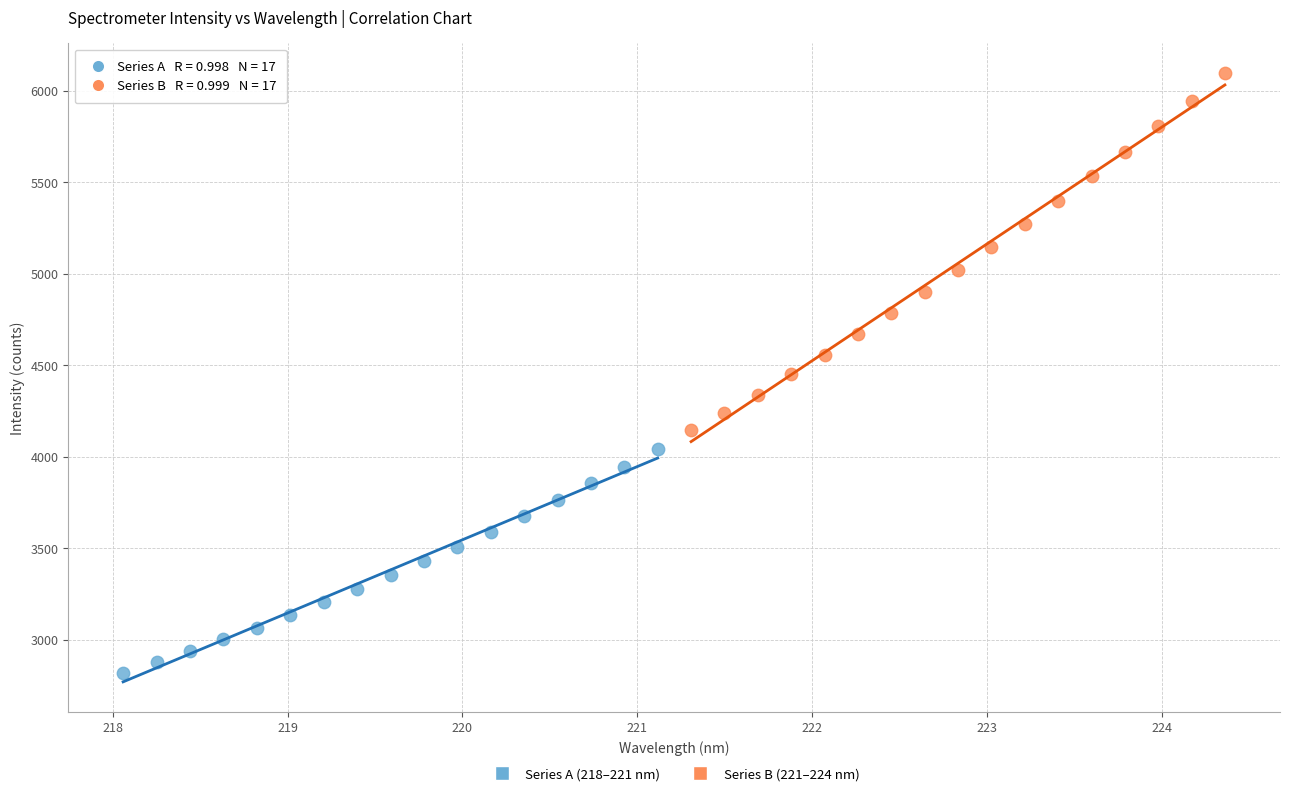

Which series has the largest Y range (max minus min)?

Series B (221–224 nm)